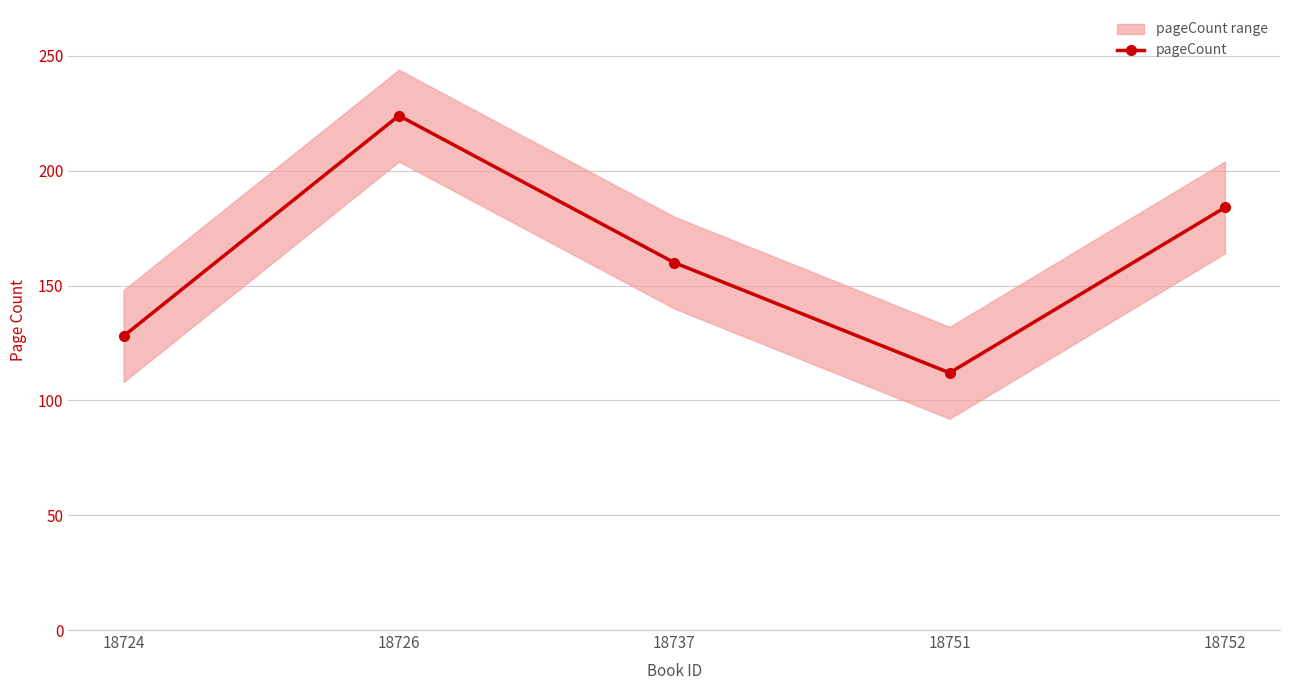

Reading left to right, extract all data points from this chart.

128	224	160	112	184